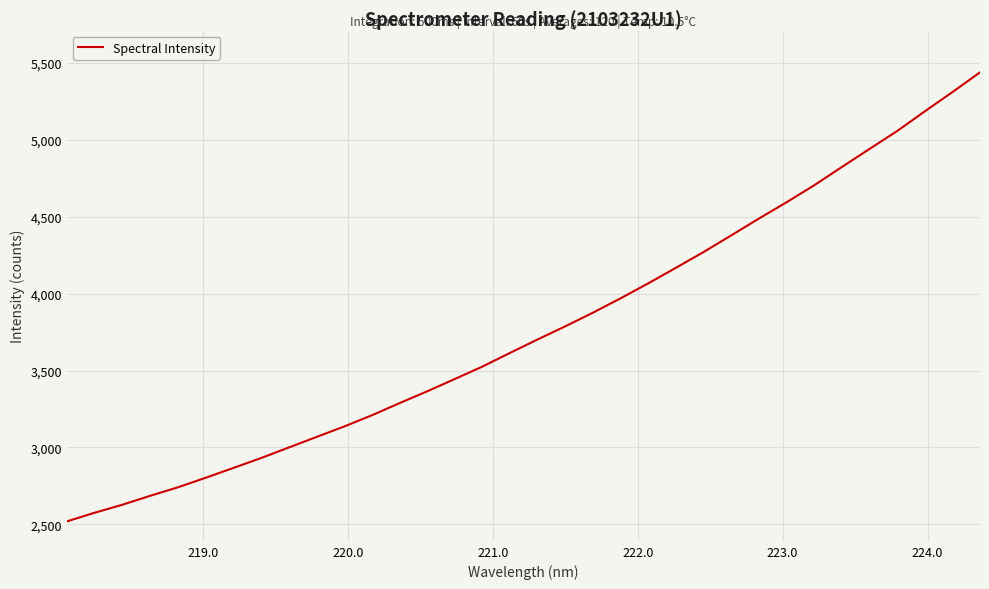

What is the difference between the maximum and minimum values?

2918.5